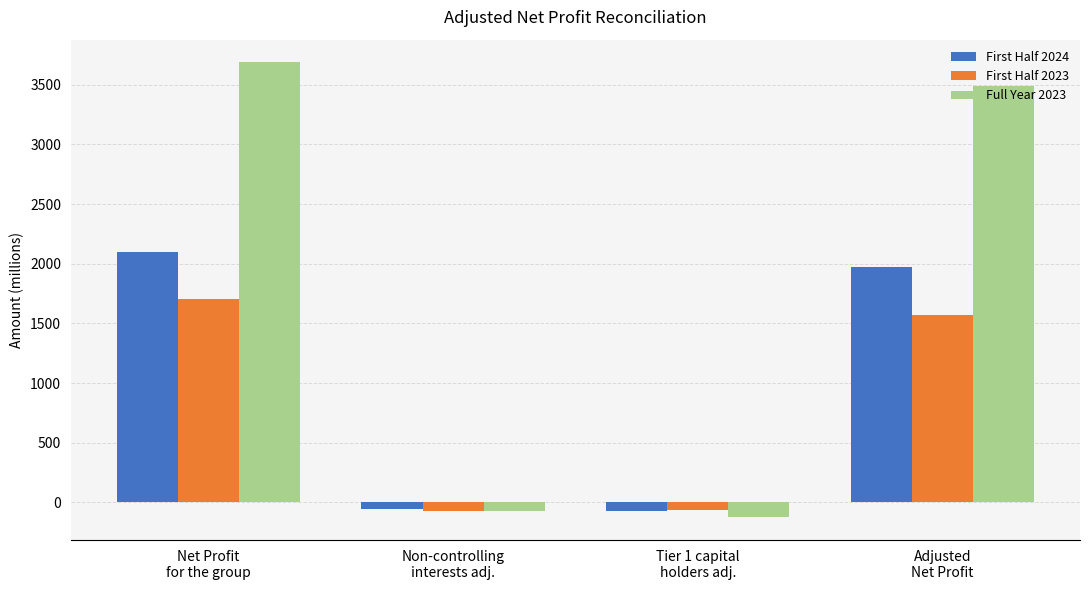

True or false: First Half 2023 has a value of 1572 at Adjusted
Net Profit.

True